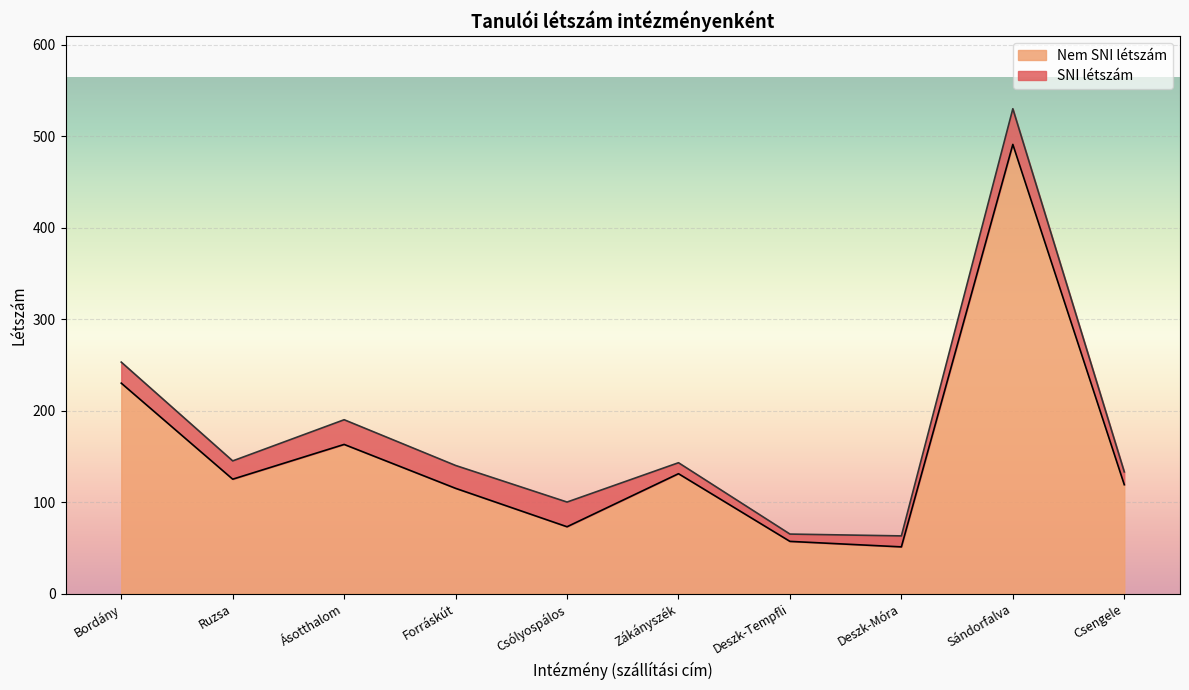

Where is the data nearest to the value 271?

Bordány